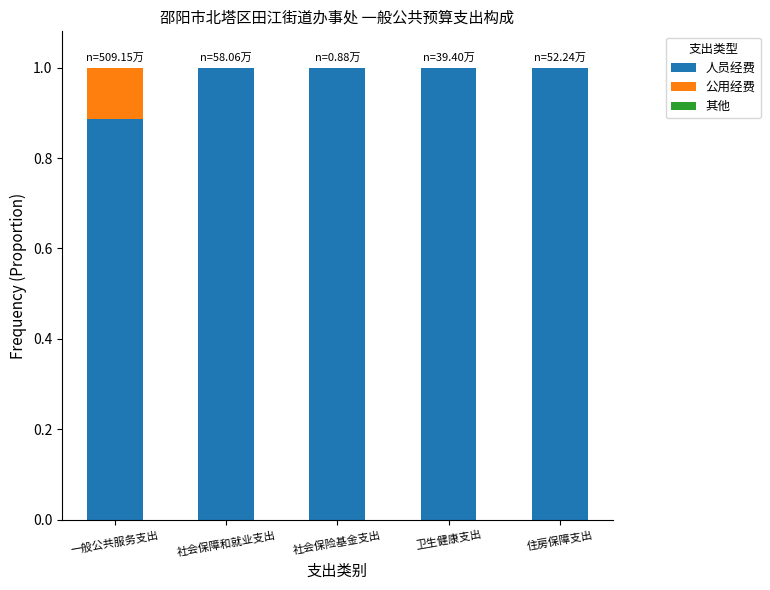

What is the total value across all series at 卫生健康支出?

1.0